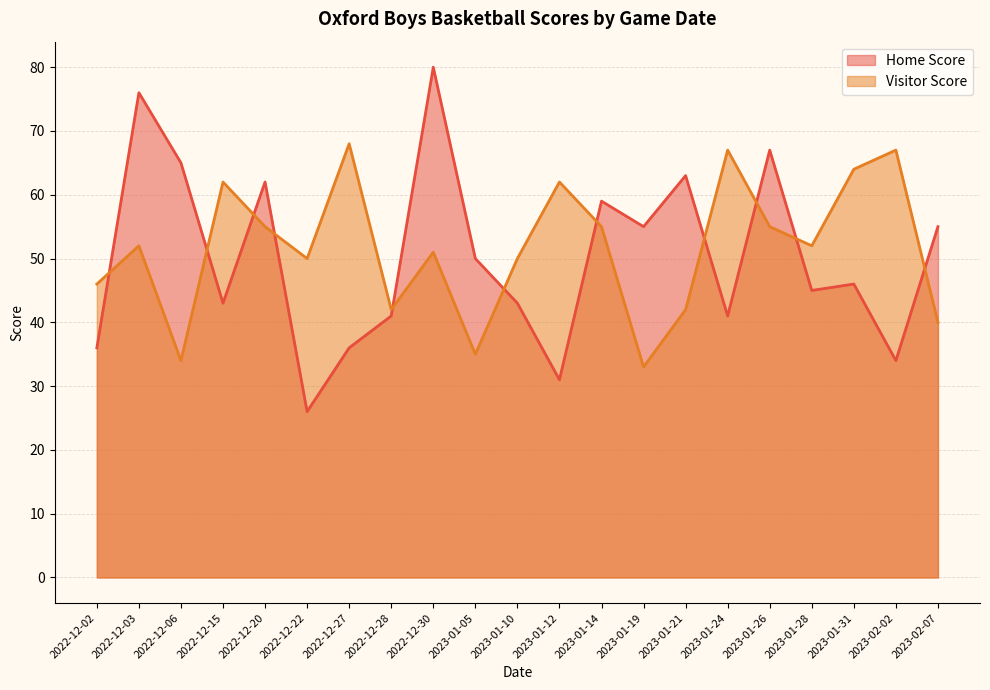

Which category has the highest value across all series?

2022-12-30